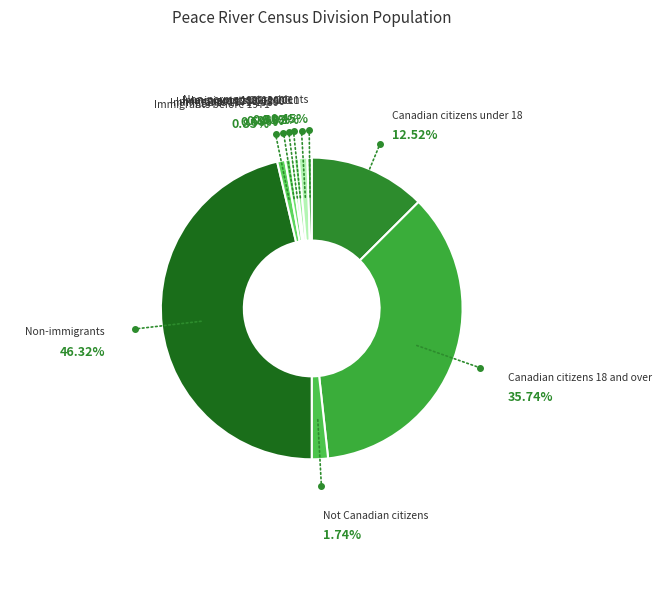

To the nearest percent, what is the difference between the largest and smallest slice percentages?

46%